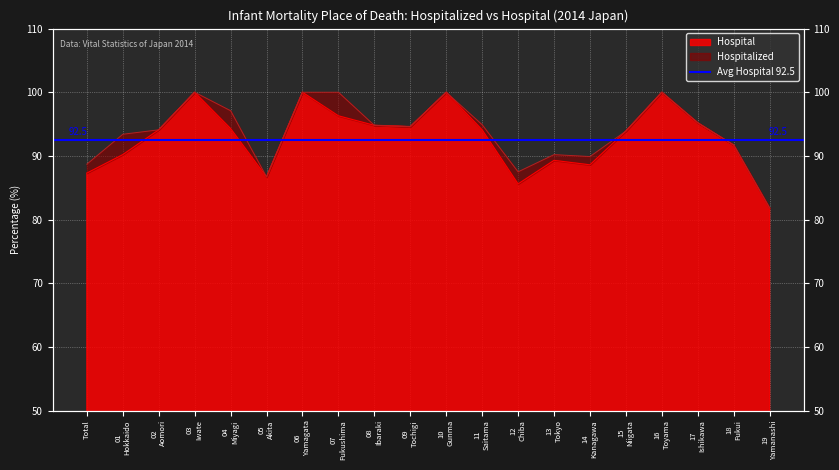

Which has a higher value, 19 Yamanashi or 12 Chiba?

12 Chiba